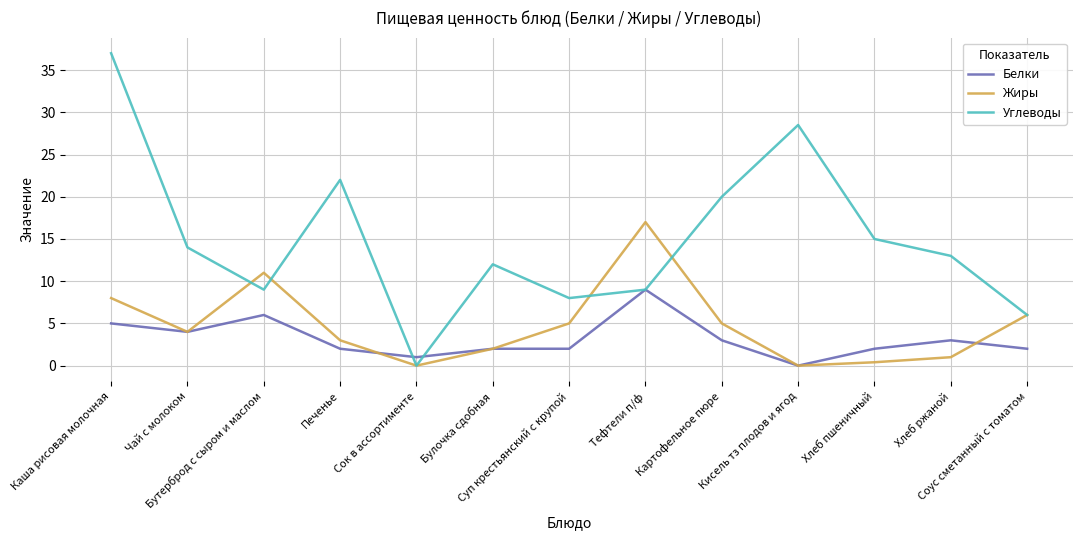

Is this an area chart (filled region under the line)?

No